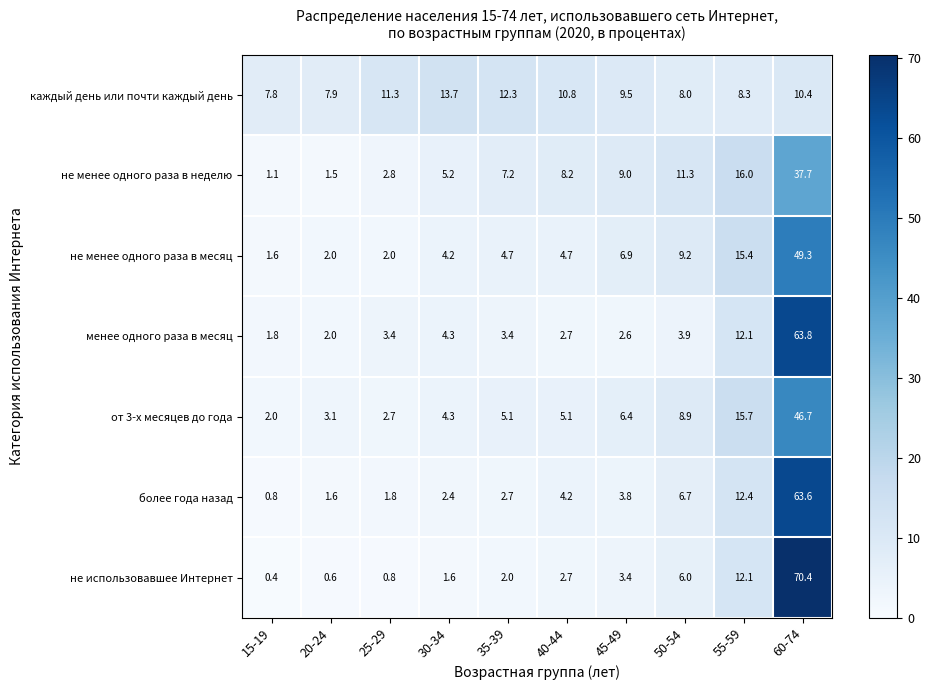

Count the number of data series in this chart.

7